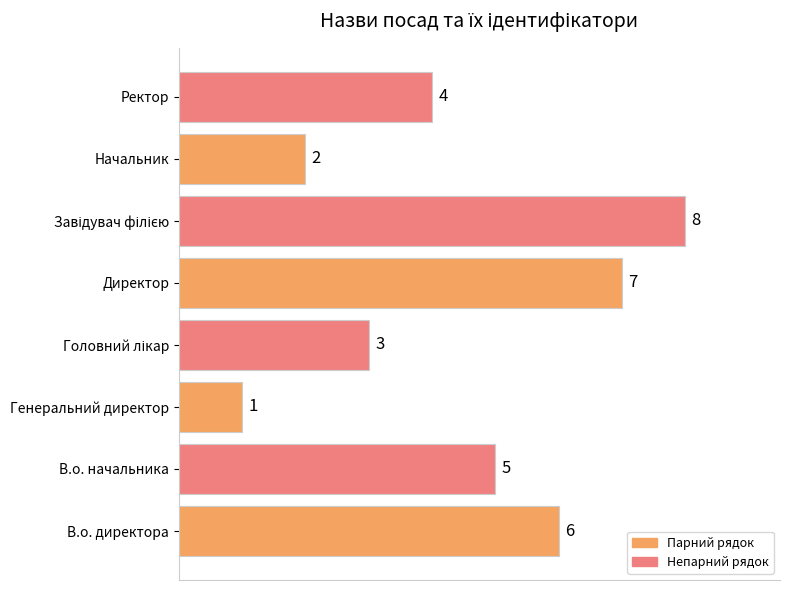

What is the difference between the maximum and minimum values?

7